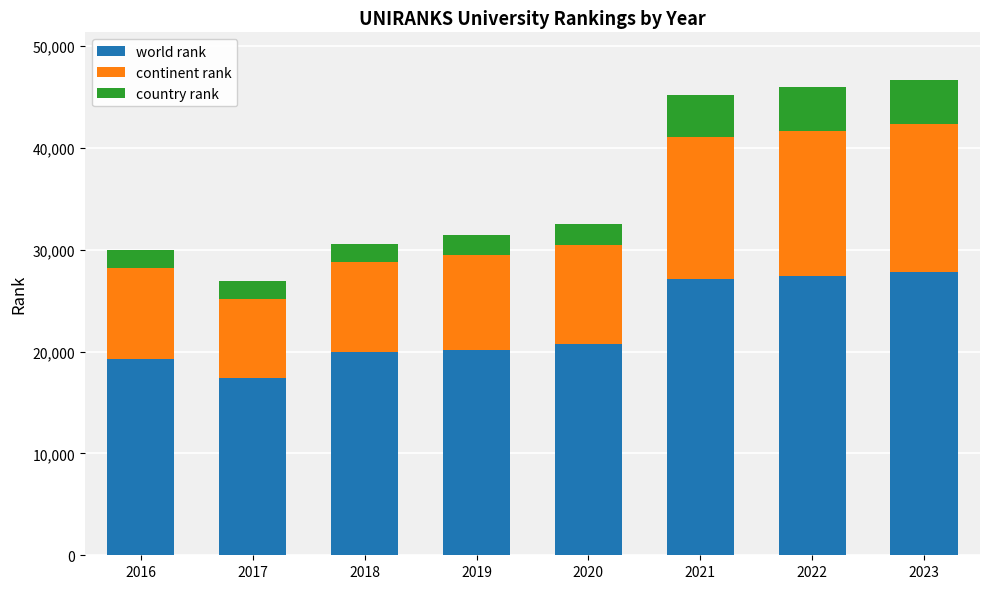

What is the difference between the maximum and minimum values in the world rank series?

10409